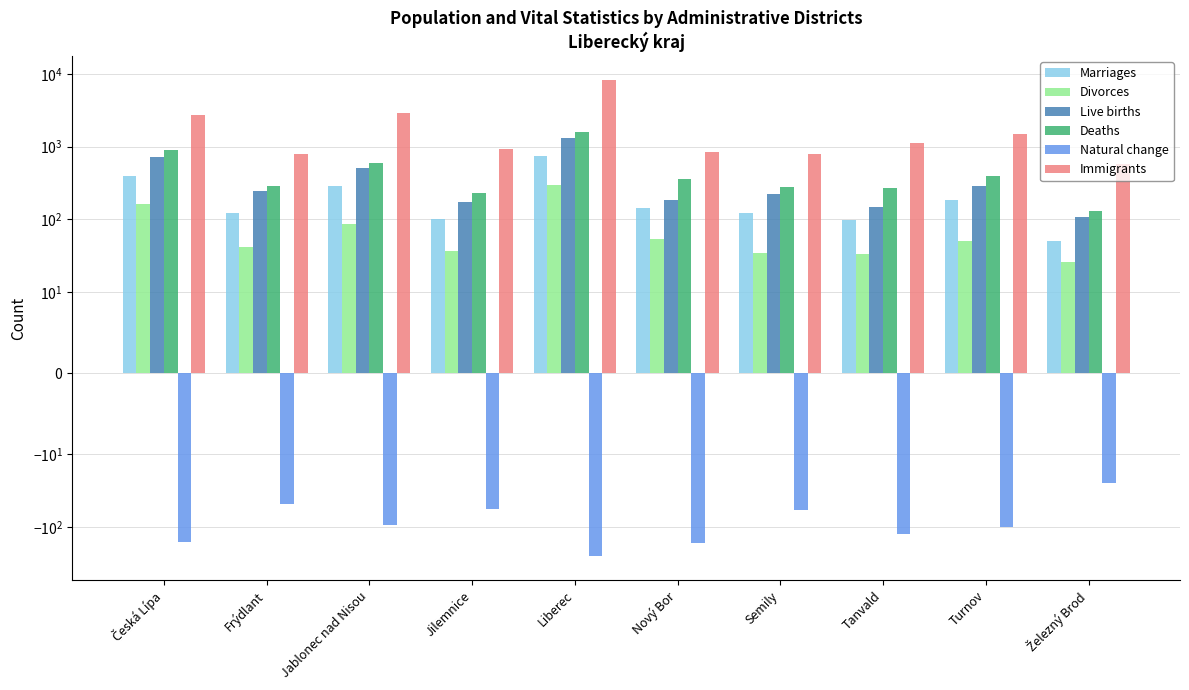

What is the total value across all series at Nový Bor?

1410